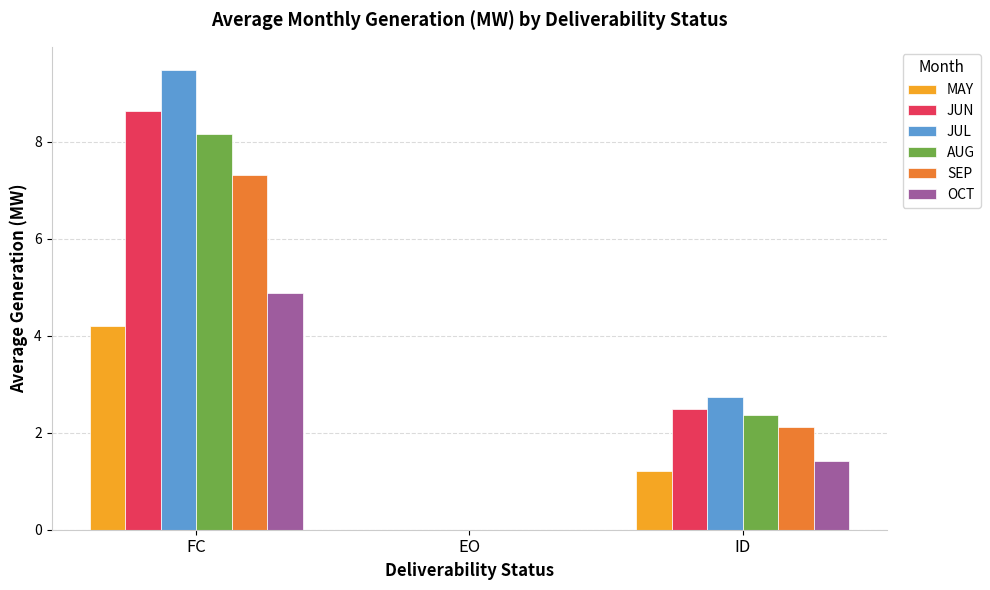

At which label is SEP closest to 3?

ID